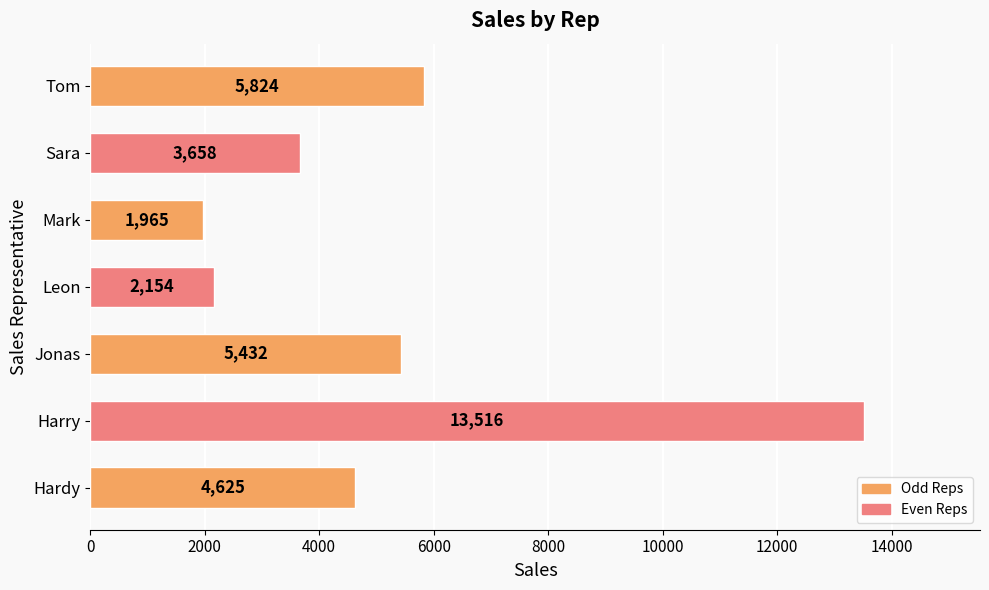

How many data points are less than 4625?

3